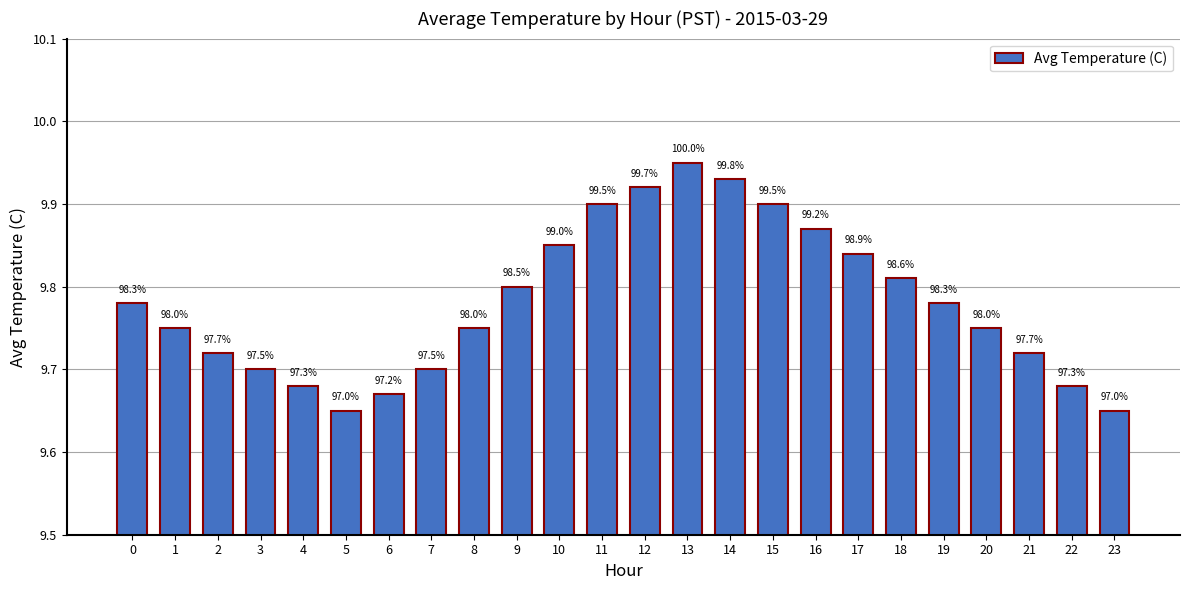

Does the chart contain any negative values?

No